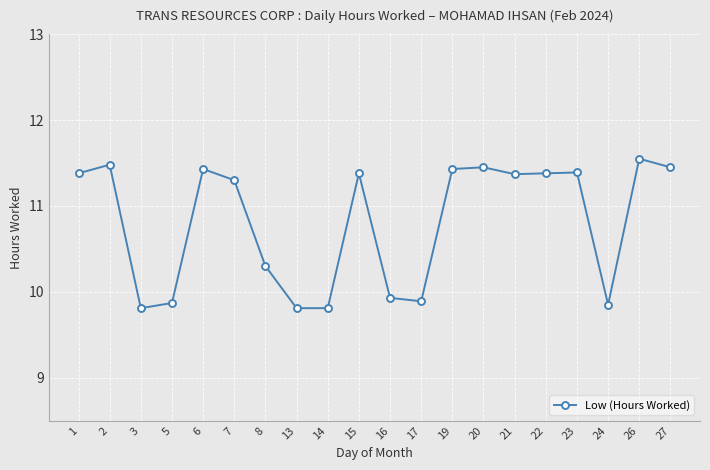

Which label corresponds to the largest value in the chart?

26